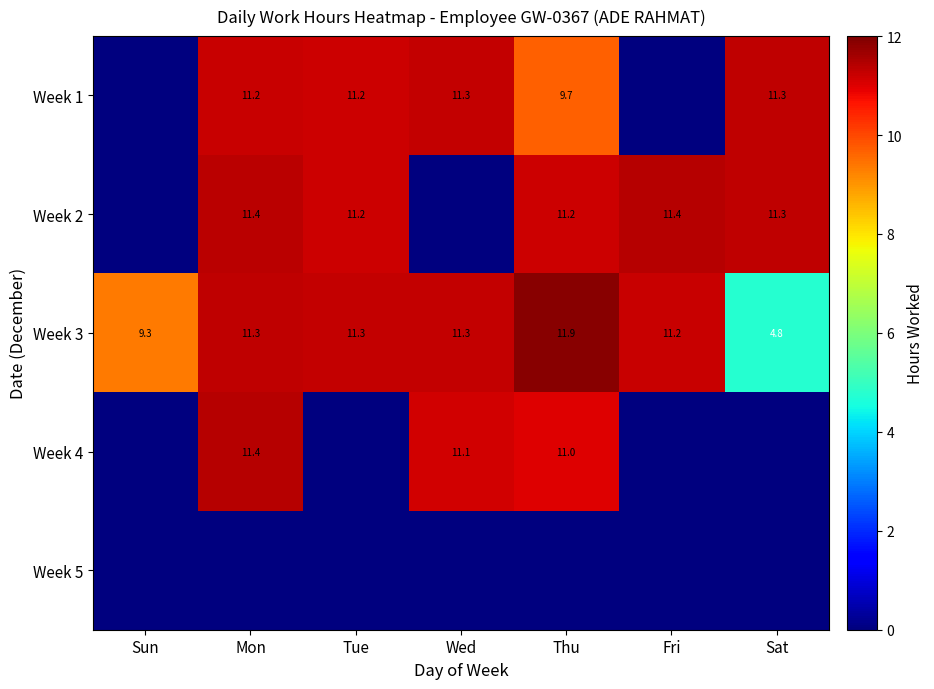

What is the sum of the Week 1 values at Mon and Tue?

22.4